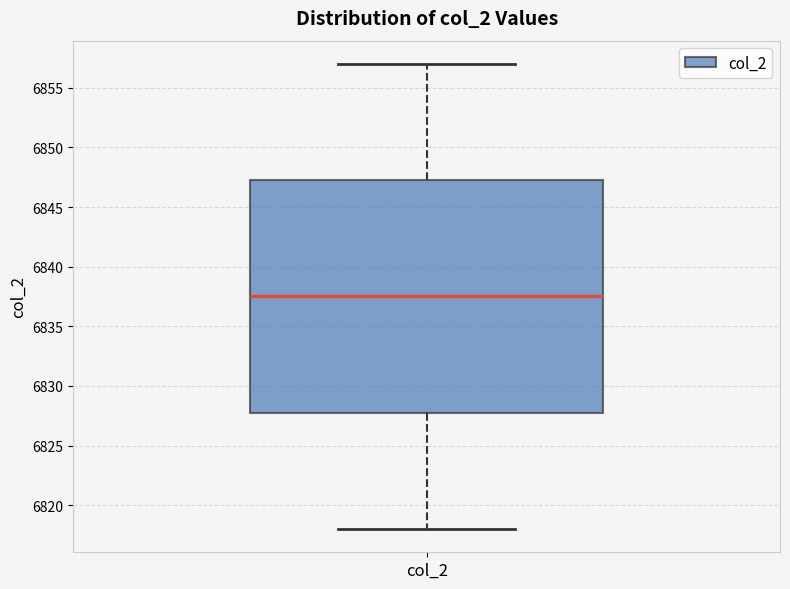

Read this box plot against the y-axis: the position of the median line, the range covered by the box, and the ends of both whiskers. The values are not printed on the chart, so give them approximately, as read against the axis.

median 6837.5, box 6828.0 to 6847.5, whiskers 6818.0 to 6857.0